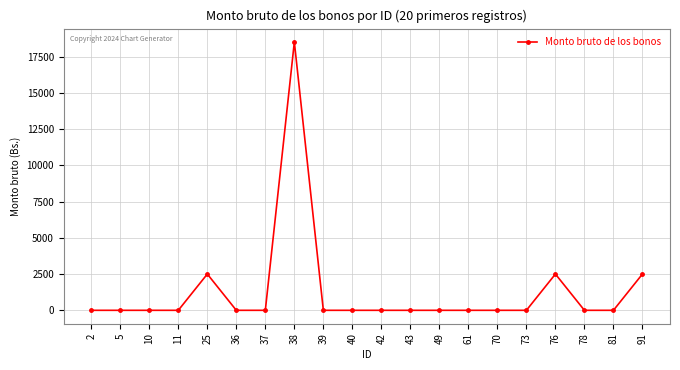

What is the value of the 8th point from the left?

18500